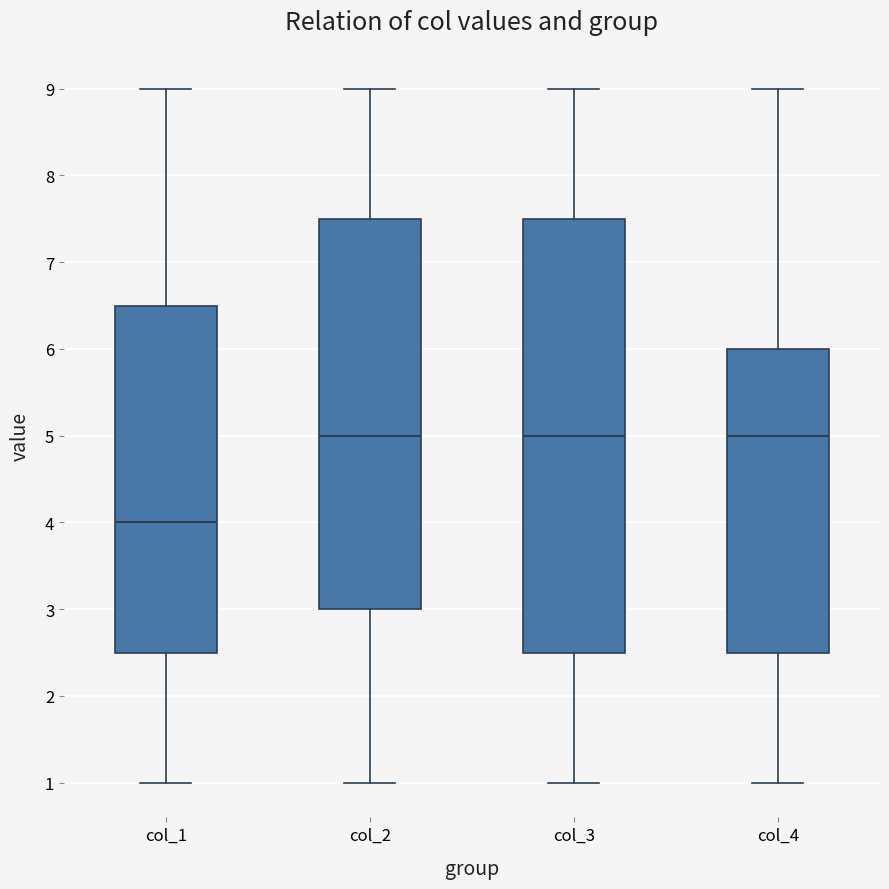

Where is the upper edge of the box for col_4 on the y-axis? The values are not printed on the chart, so give them approximately, as read against the axis.

6.0